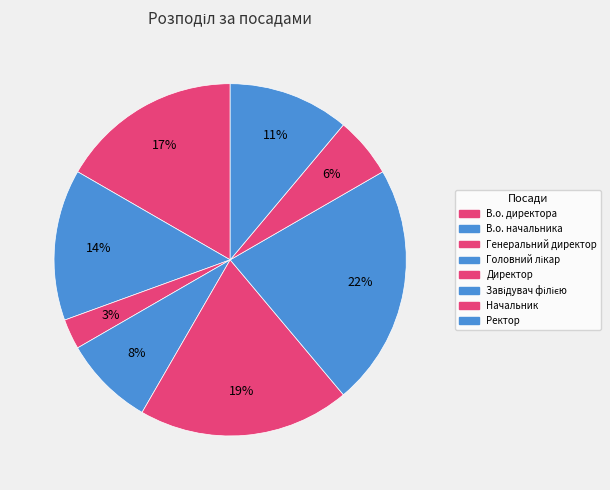

The Начальник slice represents 6% of the pie. True or false?

True